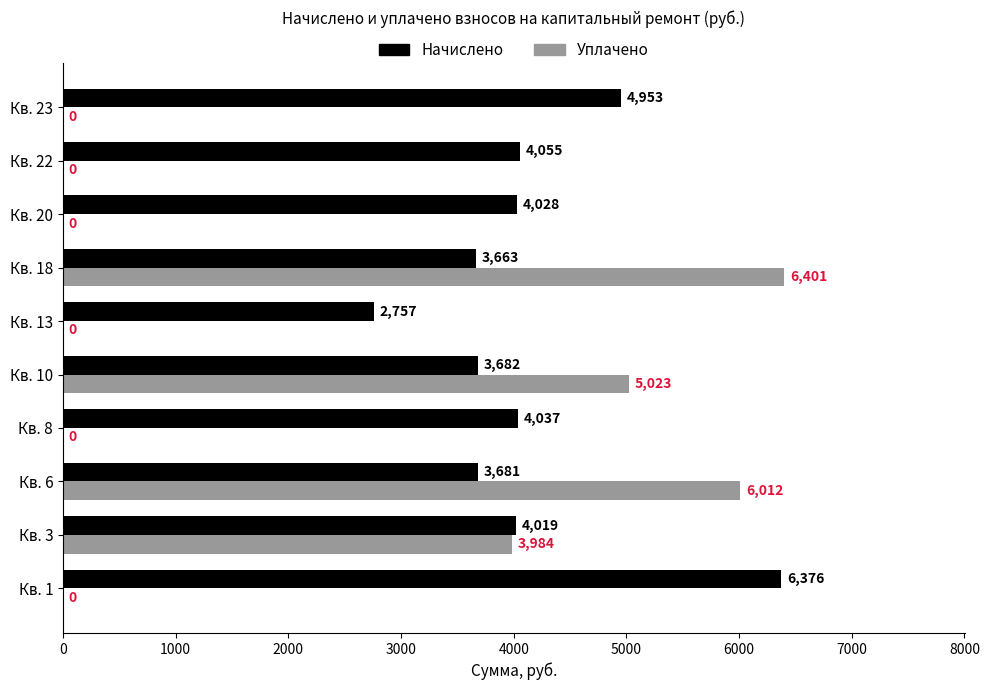

Is it true that Начислено equals 4019.2 at Кв. 3?

True